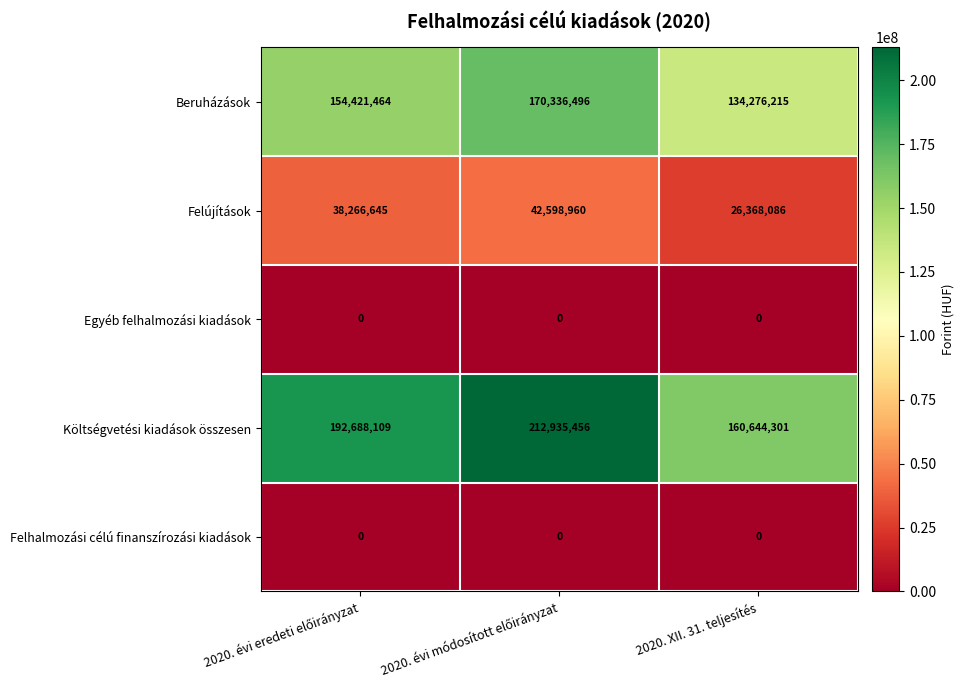

What is the maximum value for Költségvetési kiadások összesen?

212935456